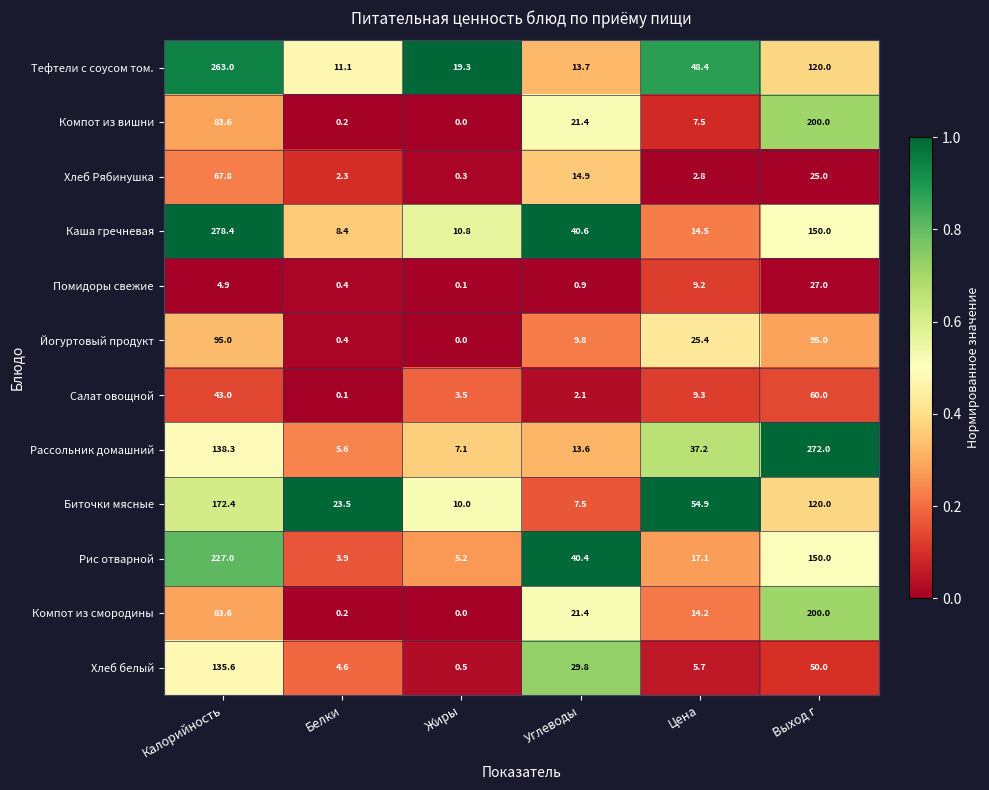

At which label does Помидоры свежие reach its minimum?

Жиры